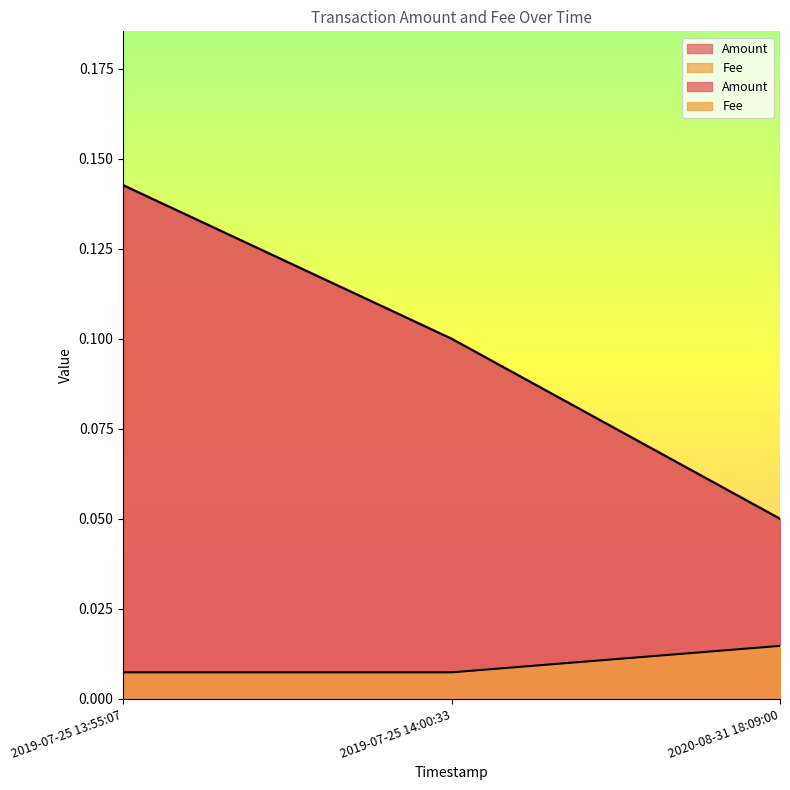

What is the difference between the Amount values at 2019-07-25 13:55:07 and 2020-08-31 18:09:00?

0.1